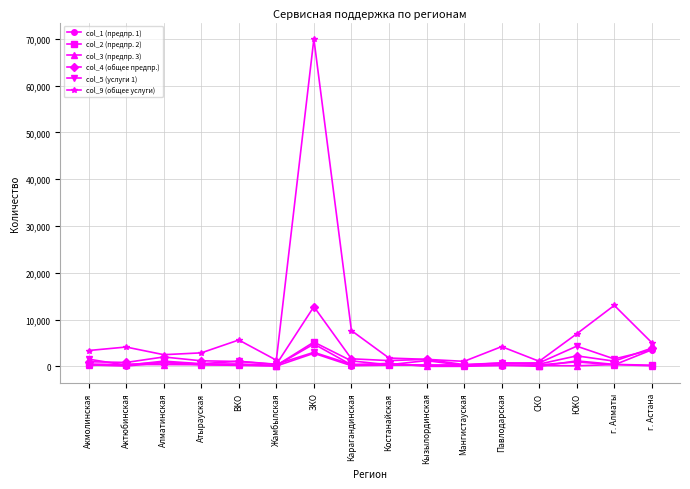

At which category does the chart reach its peak across all series?

ЗКО